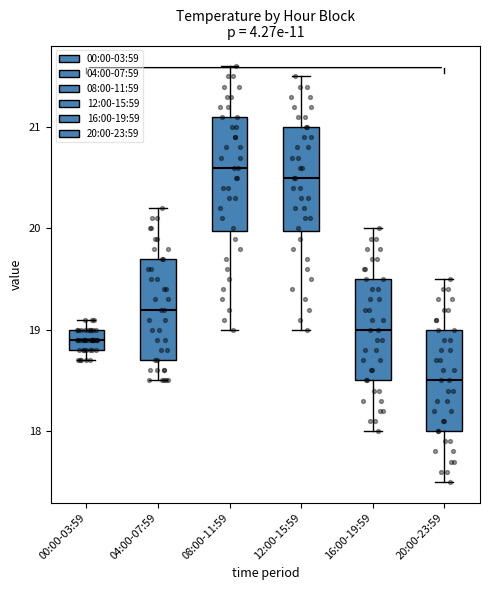

Which box is the tallest, from its lower edge to its upper edge?

08:00-11:59